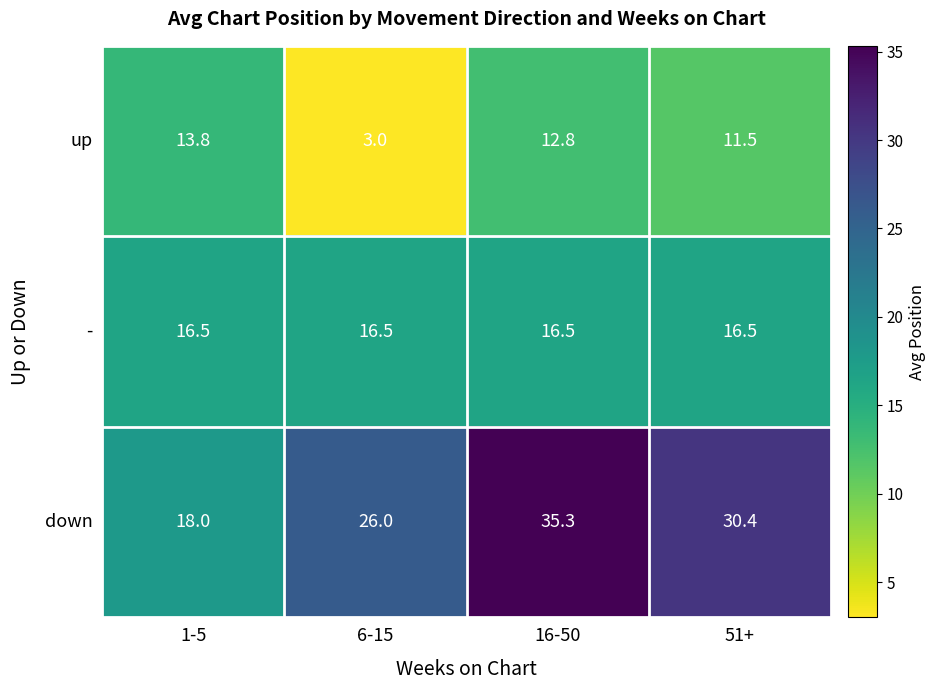

What is the difference between the highest and lowest values at 6-15?

23.0